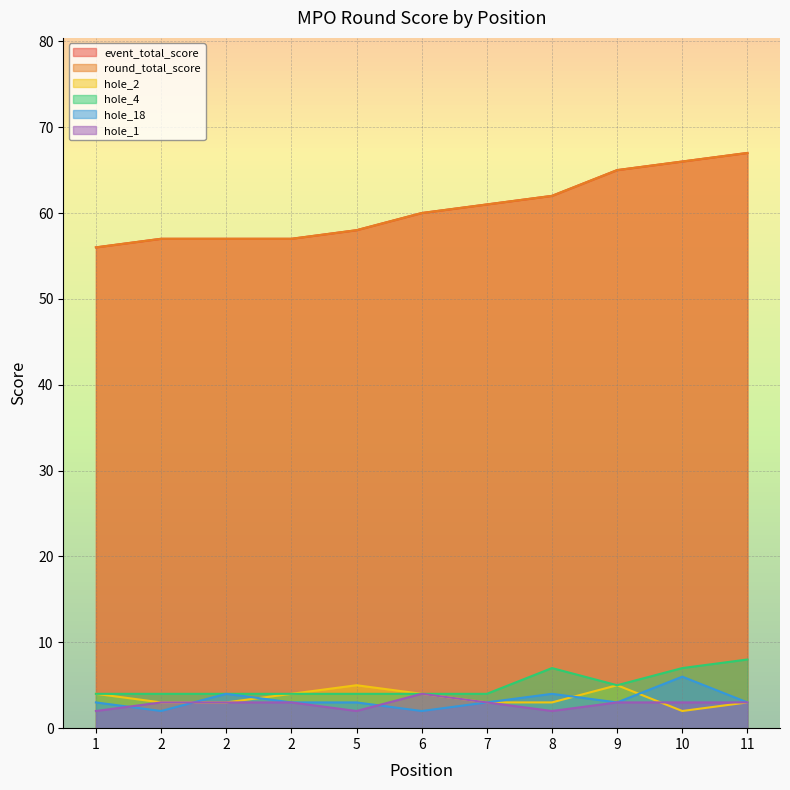

True or false: hole_4 and hole_1 intersect in this chart.

False